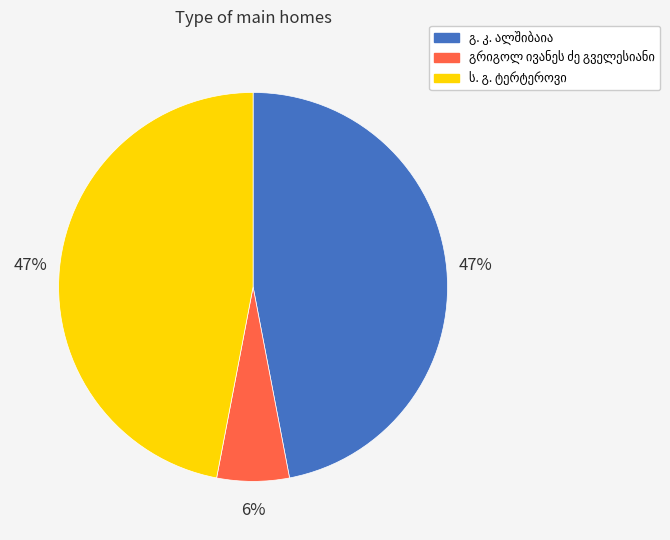

To the nearest percent, what is the average slice percentage?

33%